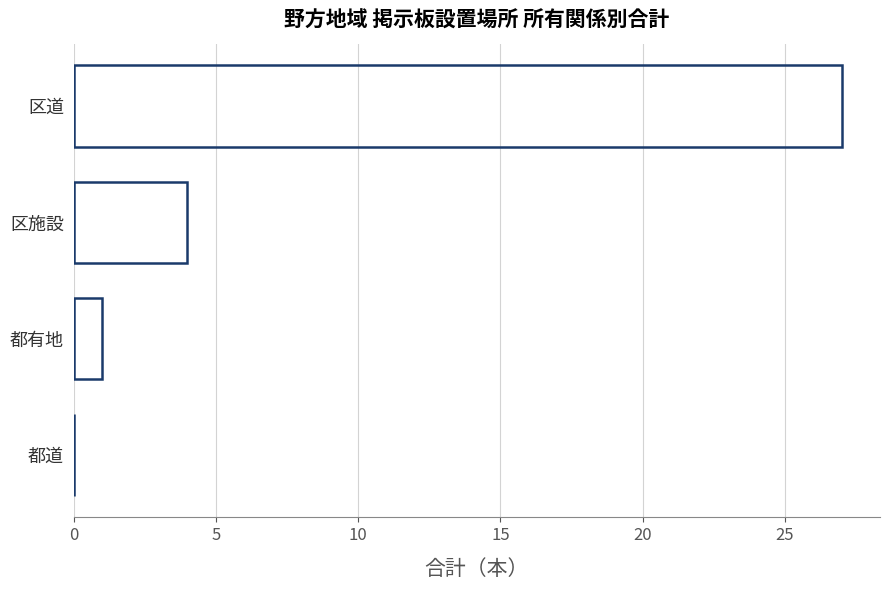

True or false: the data shows 1 at 都有地.

True